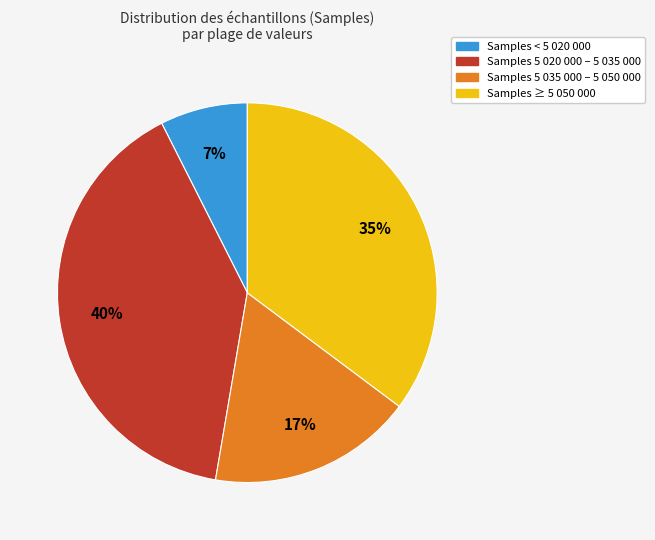

Does any single category account for the majority?

No